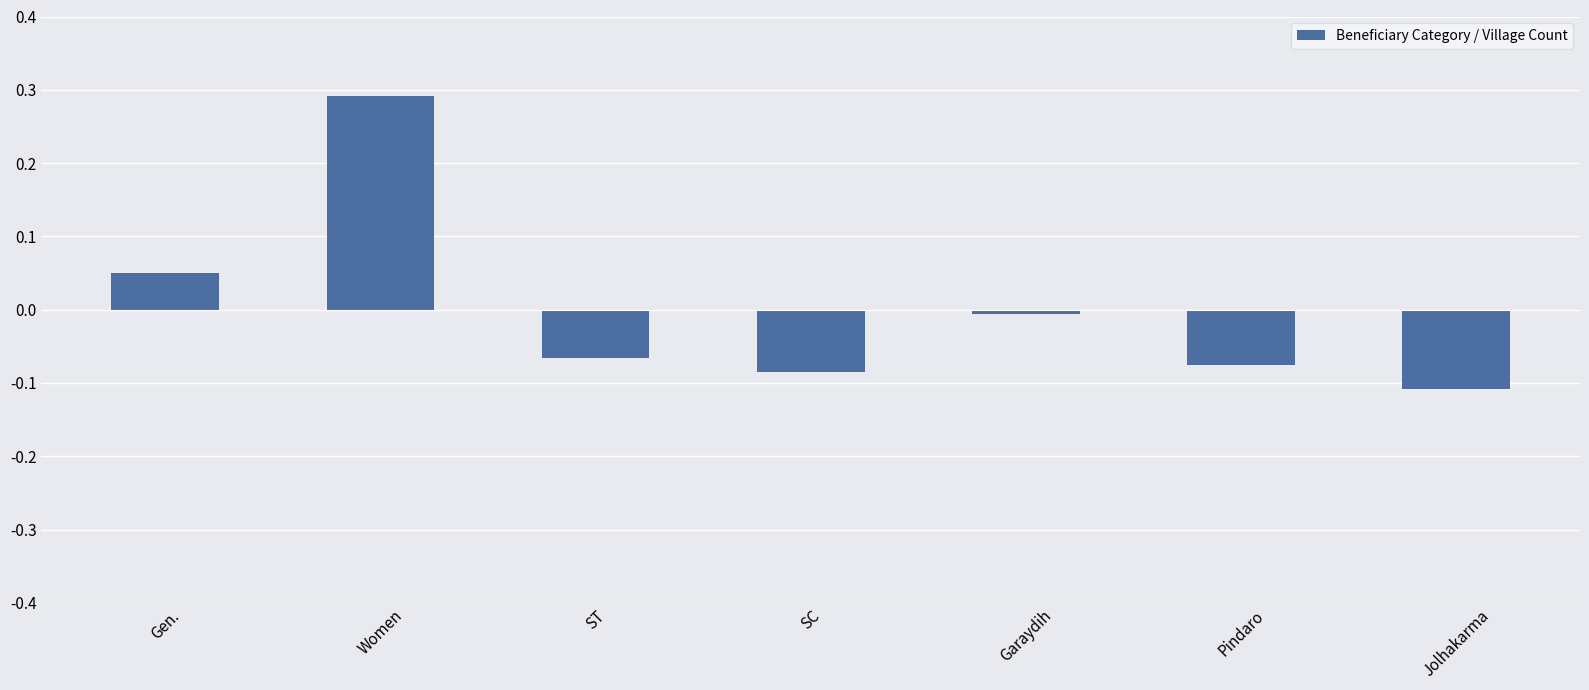

Rank the categories by value from lowest to highest.

Jolhakarma, SC, Pindaro, ST, Garaydih, Gen., Women